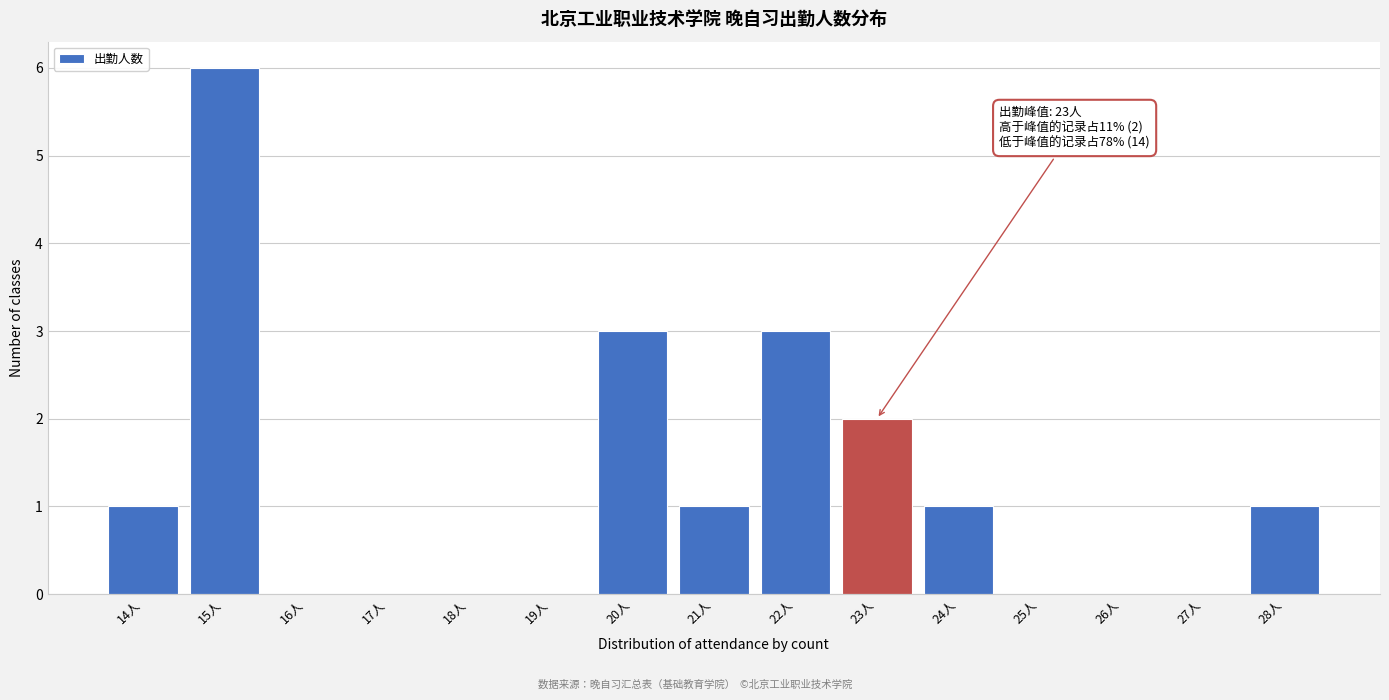

Which range on the x-axis has the tallest bar?

14.5 to 15.5